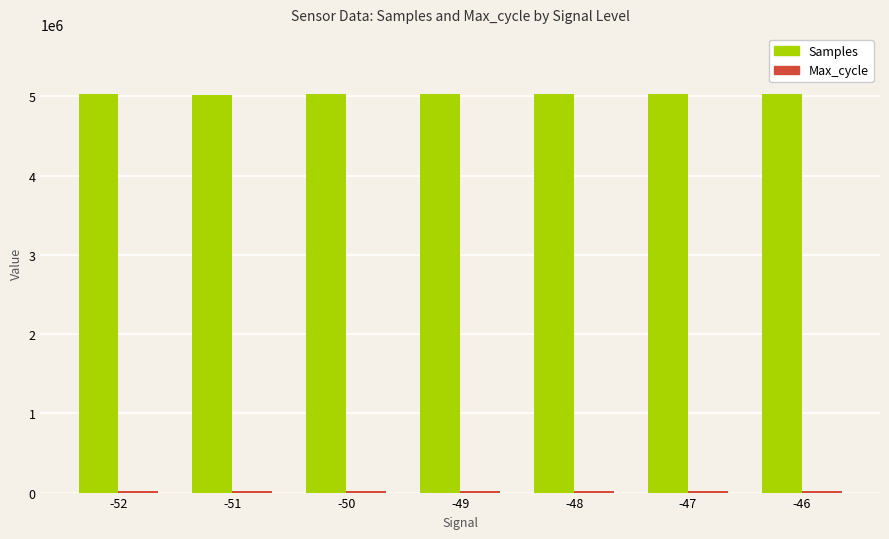

At how many categories does at least one series exceed 4484826?

7